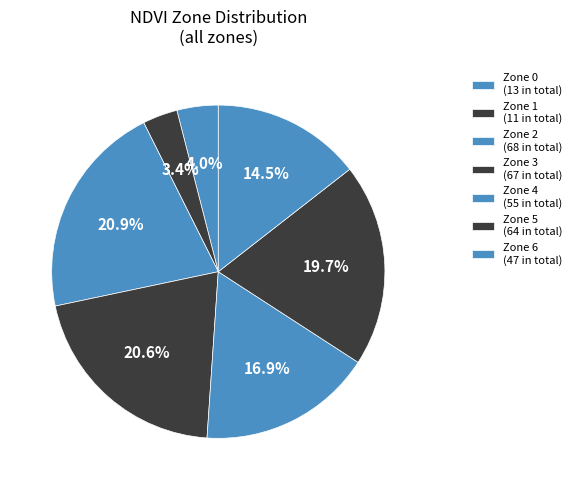

How many segments does this pie chart have?

7